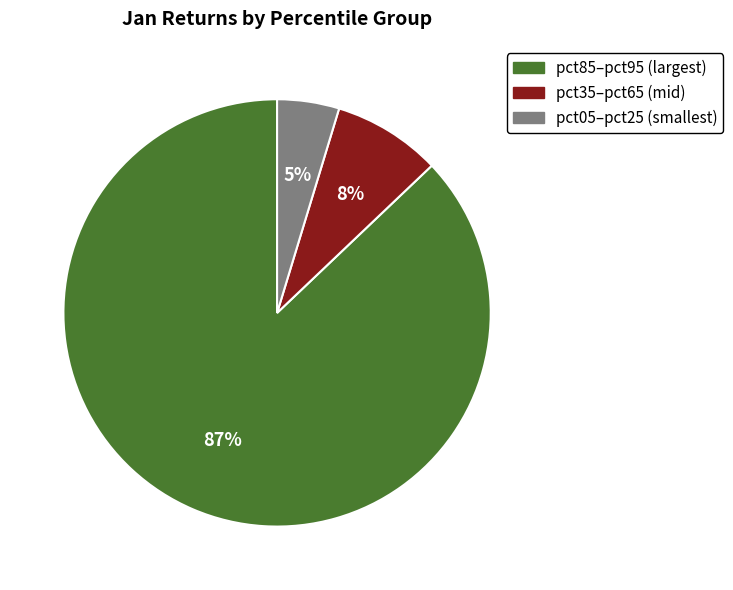

How many segments does this pie chart have?

3